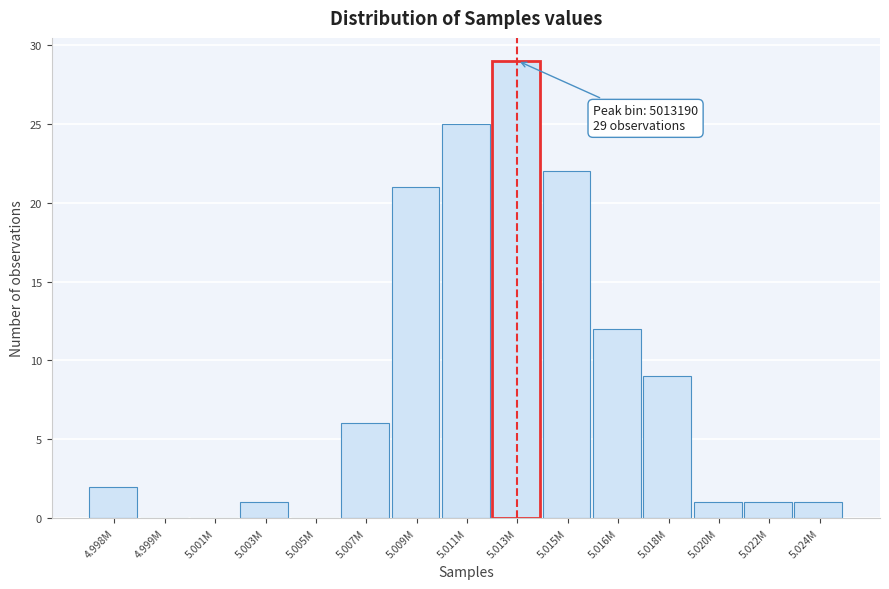

Reading left to right, transcribe all the data shown in this chart.

4.998M=2	4.999M=0	5.001M=0	5.003M=1	5.005M=0	5.007M=6	5.009M=21	5.011M=25	5.013M=29	5.015M=22	5.016M=12	5.018M=9	5.020M=1	5.022M=1	5.024M=1